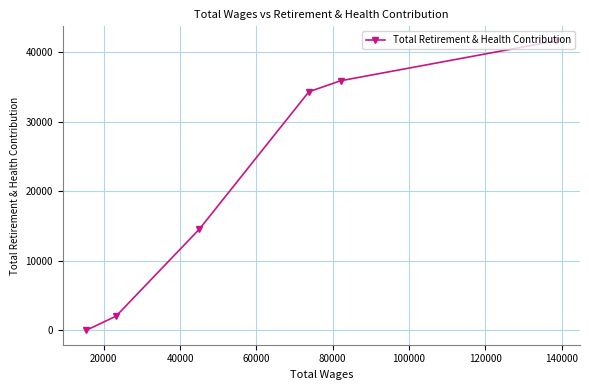

What is the difference between the second highest and second lowest values?

33847